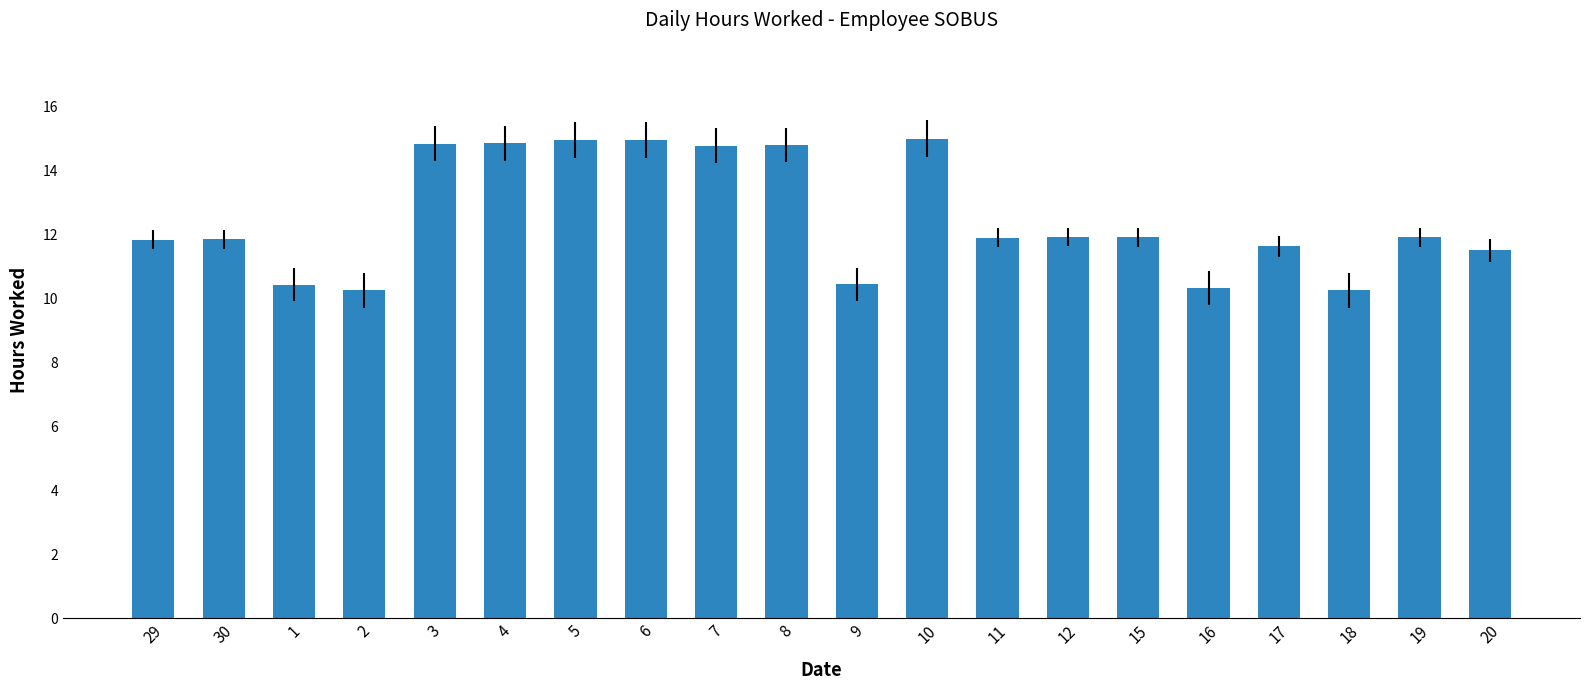

Which has a higher value, 16 or 20?

20